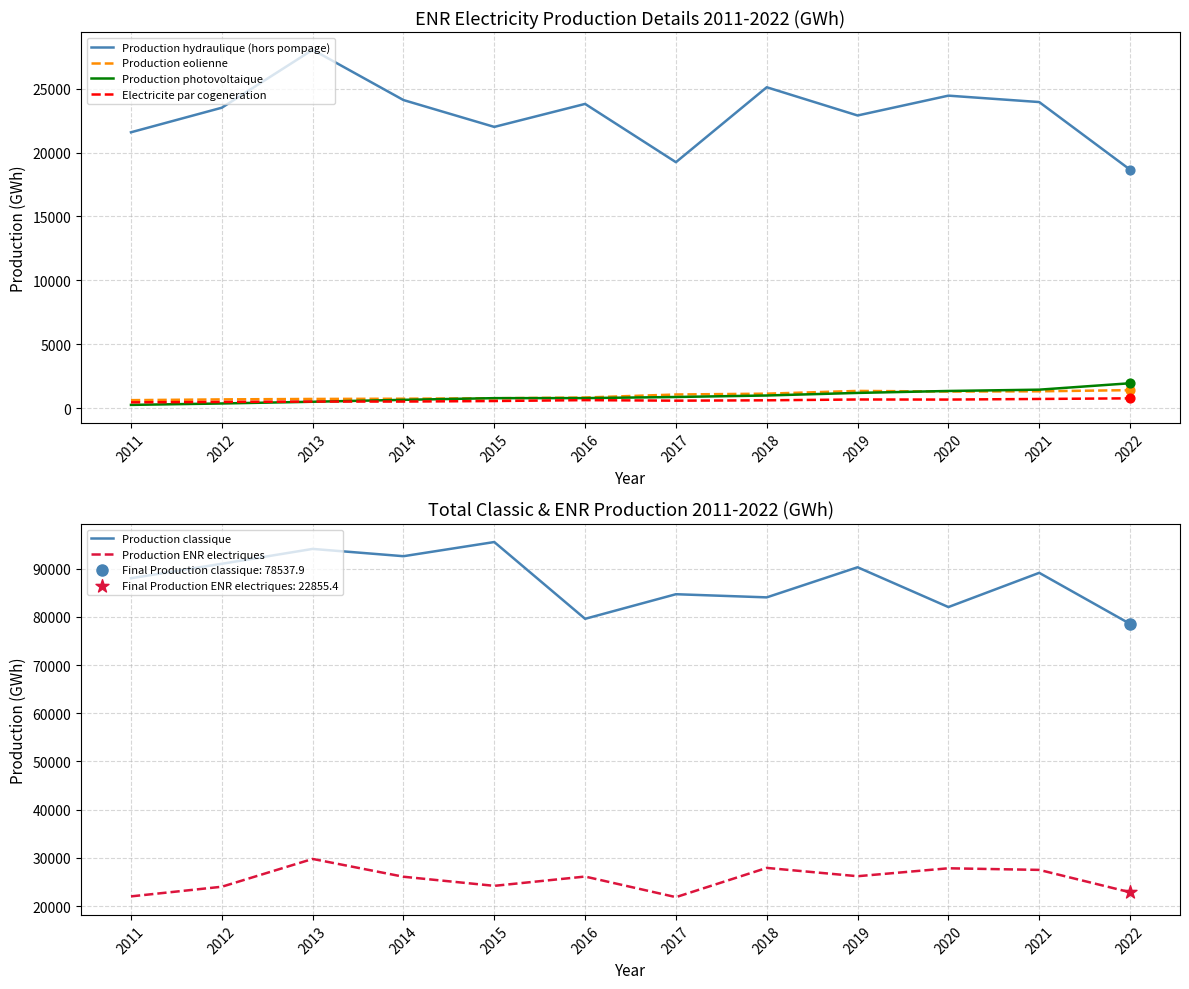

At how many categories does at least one series exceed 14722?

12